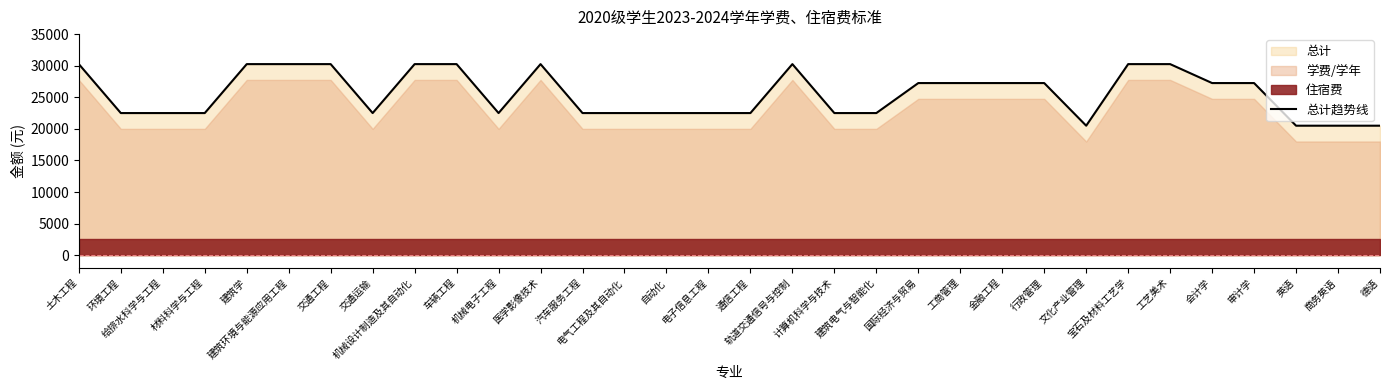

How many interior local peaks (higher than both neighbors) does the data have?

2